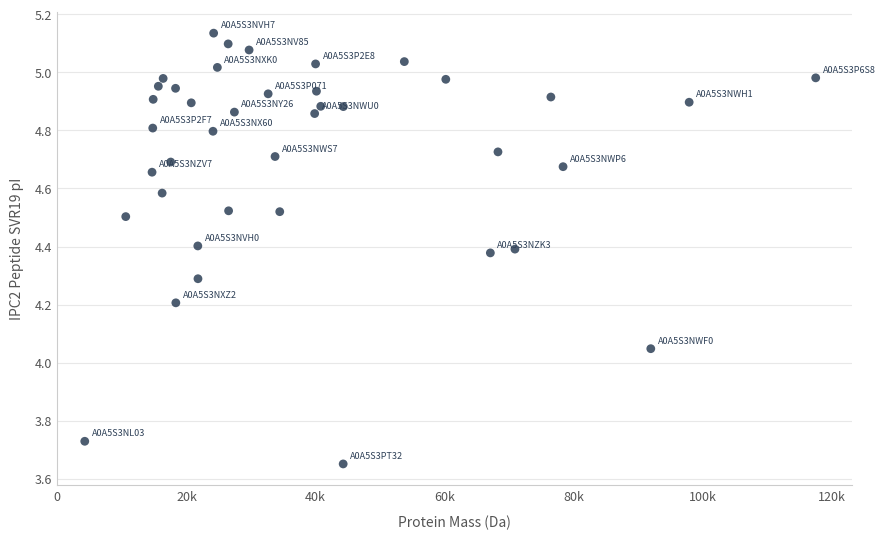

What is the range of X values (max minus min)?

113245.6